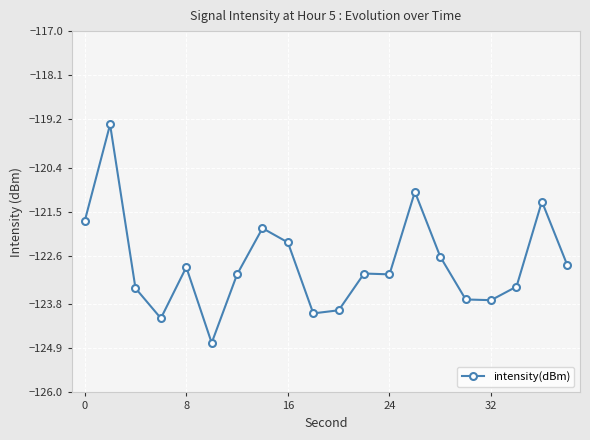

True or false: the data has more than 2 interior local peaks.

True